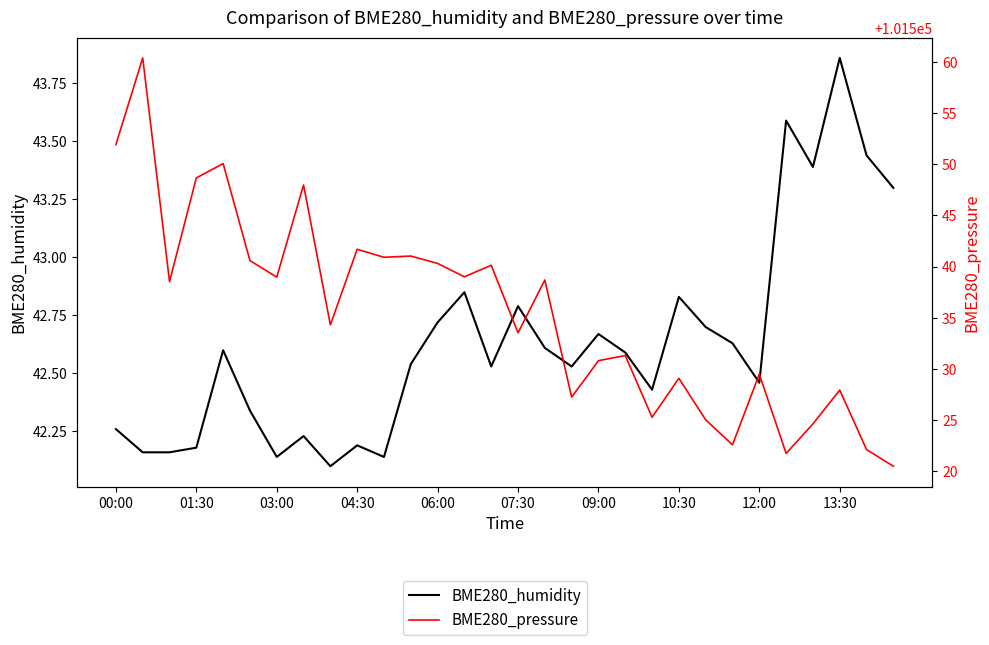

True or false: BME280_humidity has a value of 19.2 at 01:30.

False